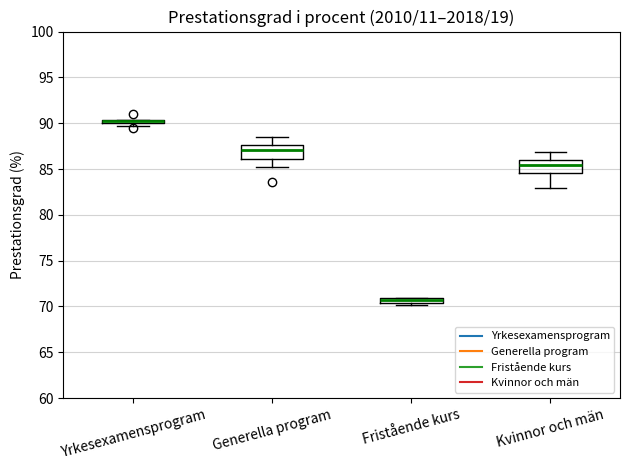

Where is the upper edge of the box for Kvinnor och män on the y-axis? The values are not printed on the chart, so give them approximately, as read against the axis.

86.0